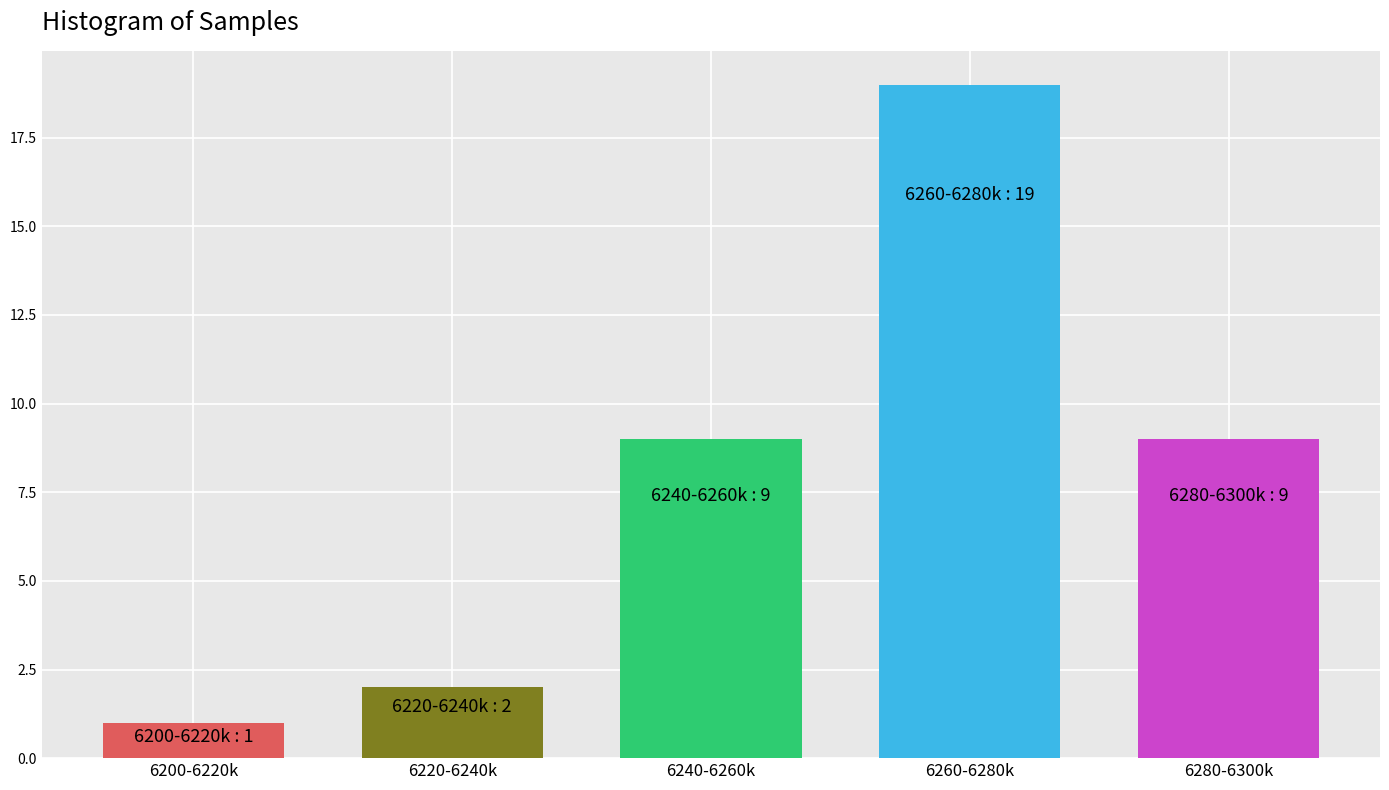

Reading left to right, list all the values displayed in this chart.

6200-6220k=1	6220-6240k=2	6240-6260k=9	6260-6280k=19	6280-6300k=9